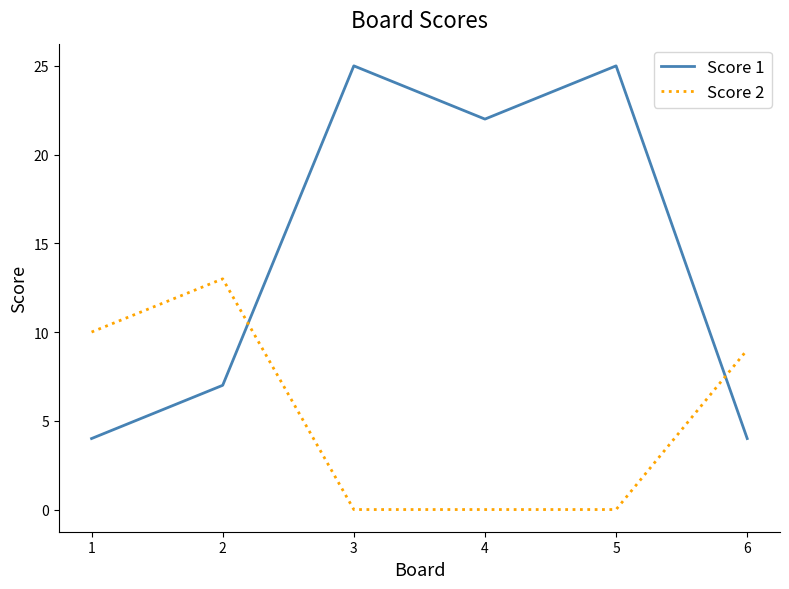

What is the sum of the Score 1 values at 5 and 1?

29